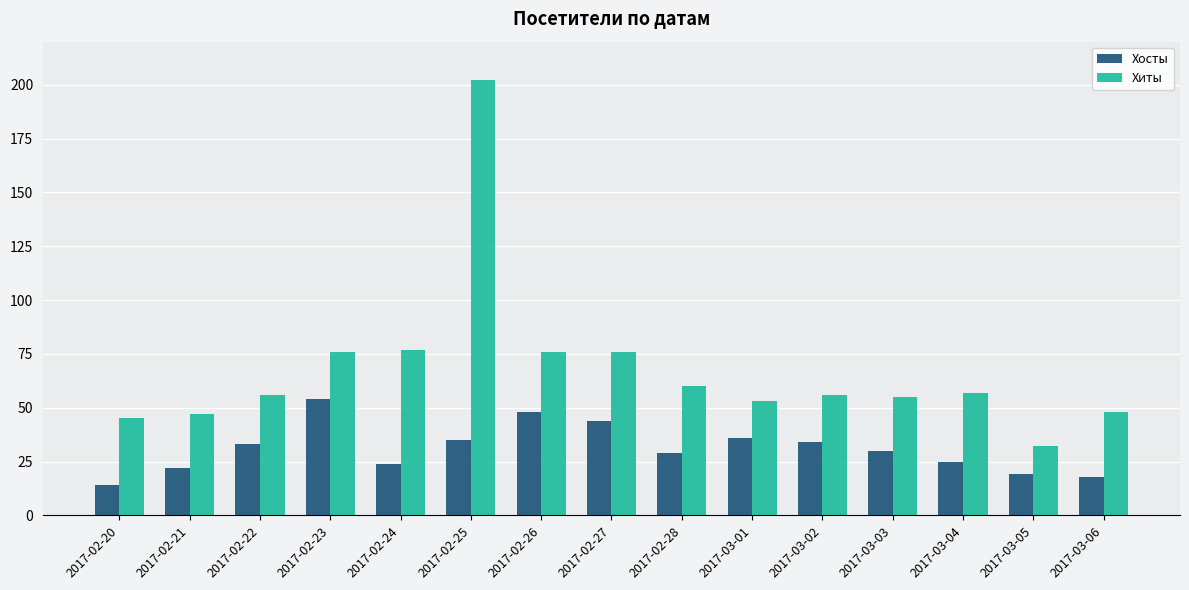

What value does the Хосты series have at 2017-02-26?

48